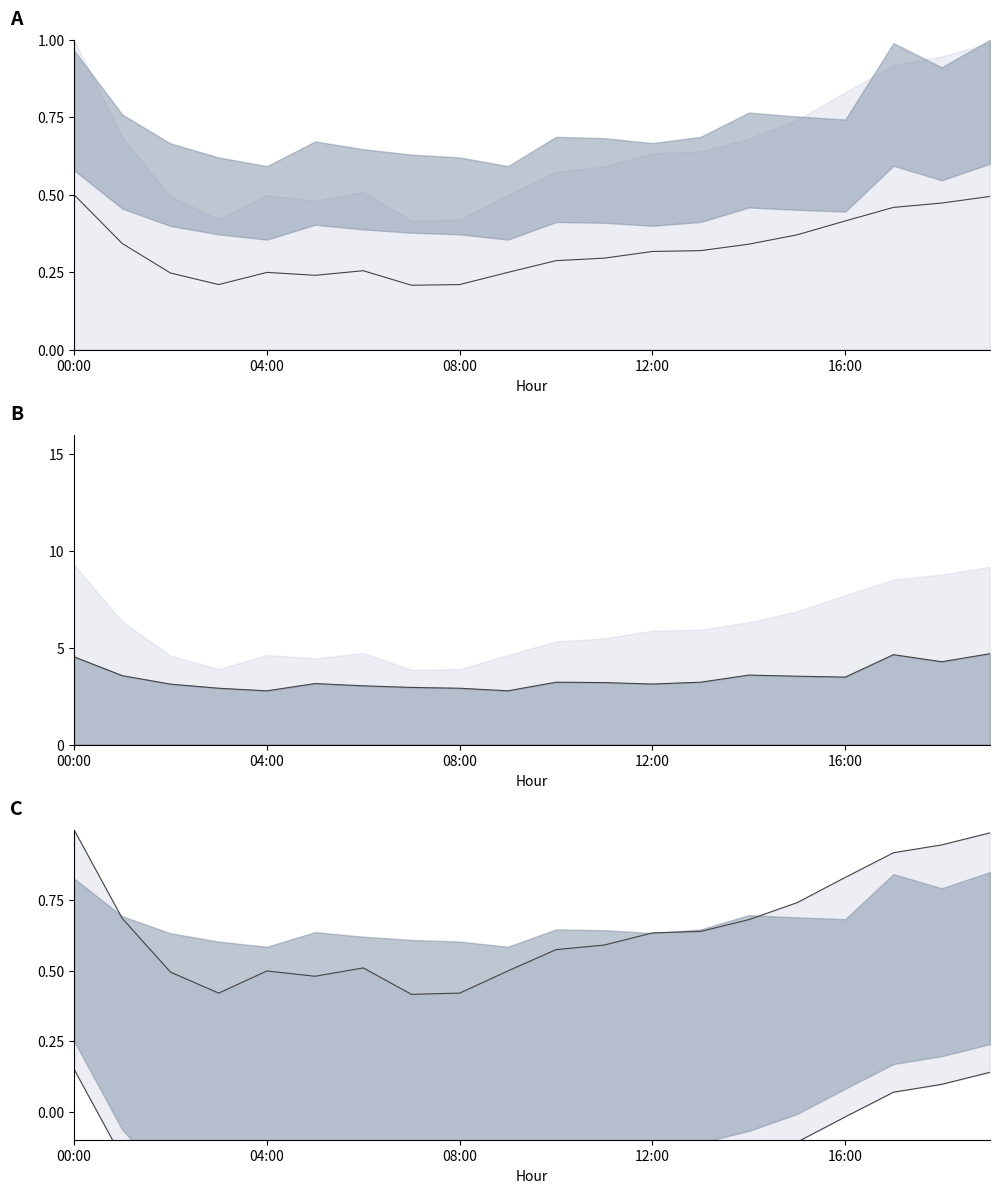

What is the label of the 13th point from the left?

12:00